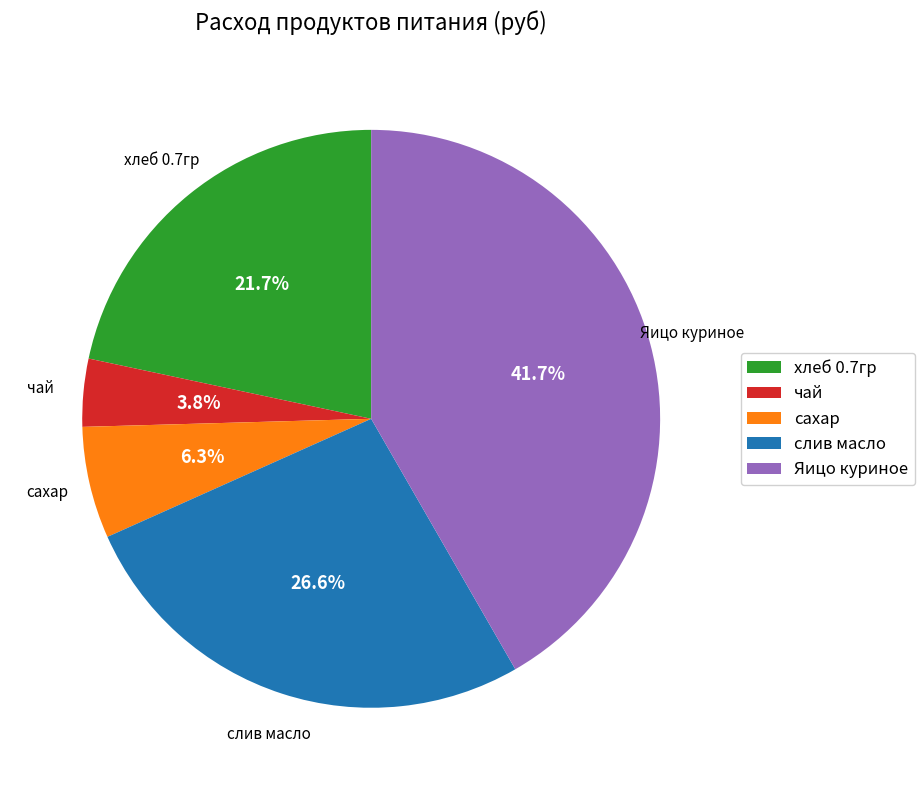

Rank the categories by value from lowest to highest.

чай, сахар, хлеб 0.7гр, слив масло, Яицо куриное